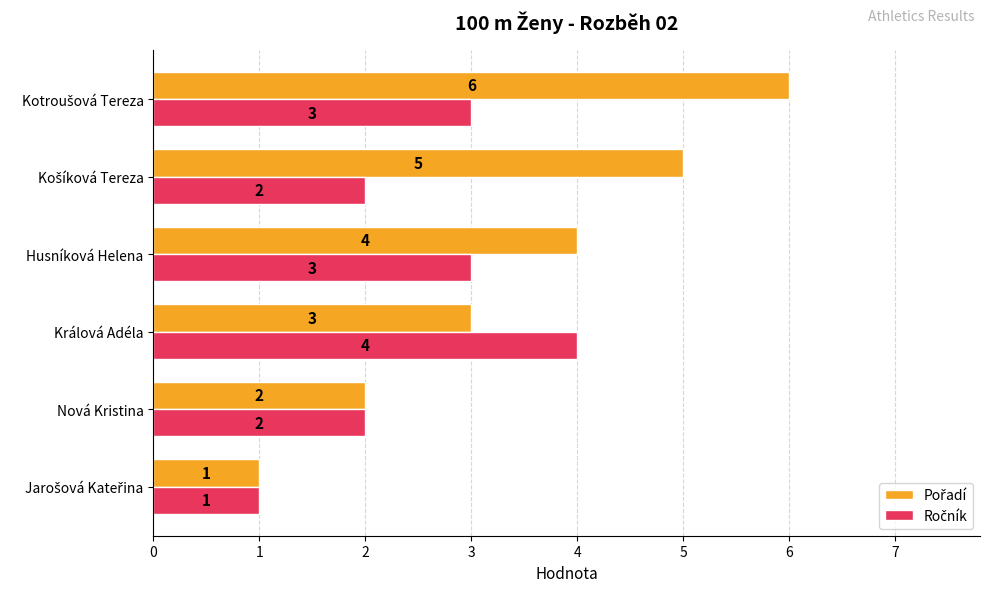

How many categories are shown in the chart?

6